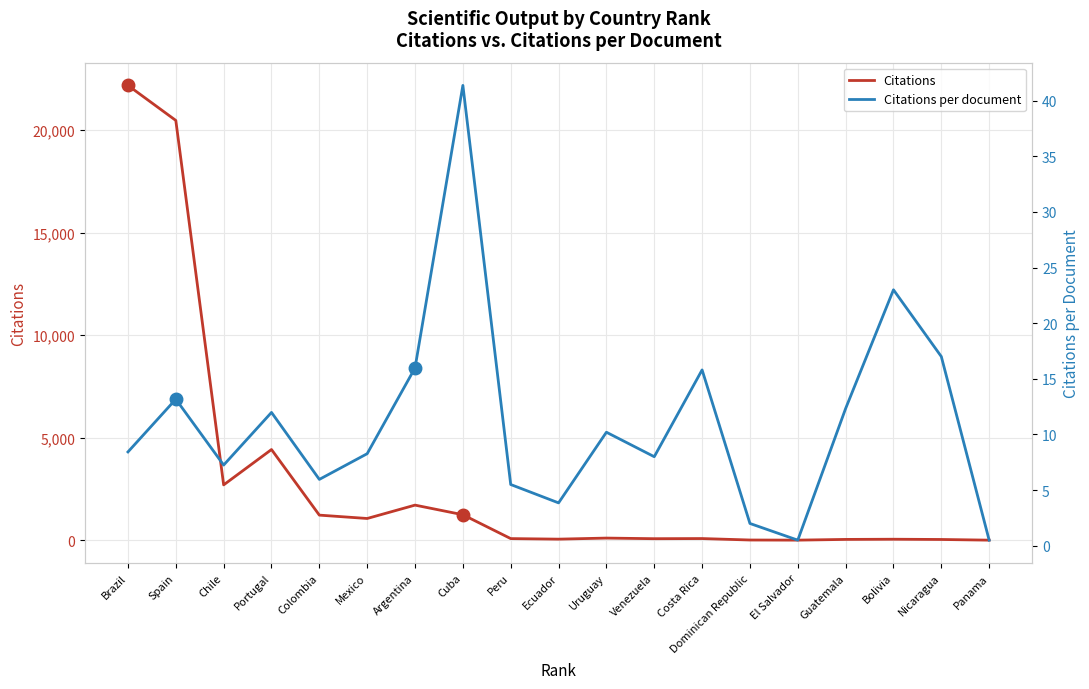

Is it true that Citations per document equals 10.2 at Uruguay?

True